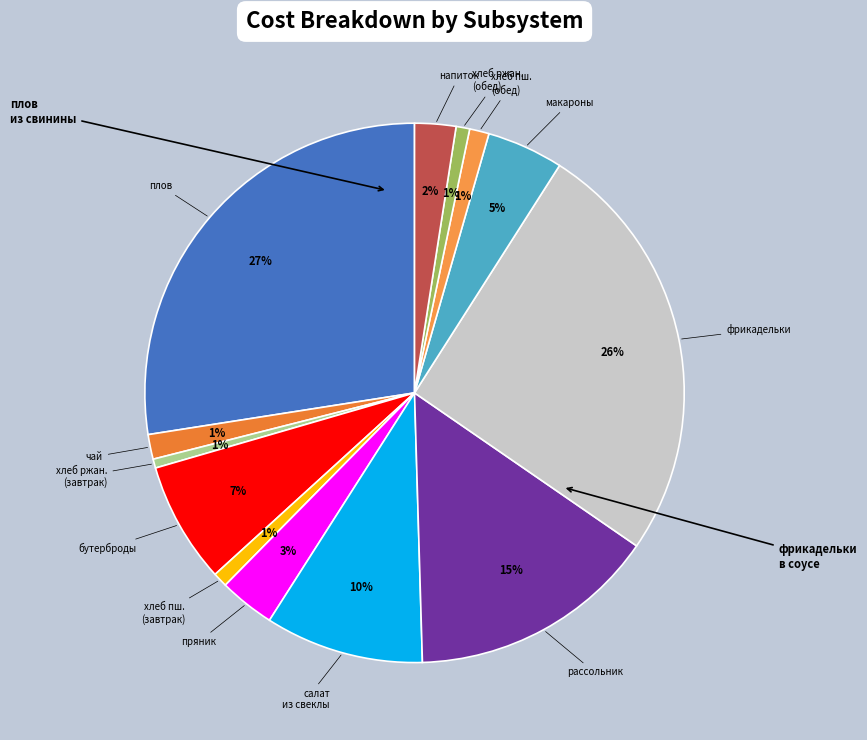

Rank the categories by value from highest to lowest.

плов из свинины, фрикадельки в соусе, рассольник Ленинградский, салат из свеклы с сыром, бутерброды с маслом, макаронные изделия, пряник, напиток из яблок, чай с сахаром, хлеб пшеничный (обед), хлеб пшеничный (завтрак), хлеб ржаной (обед), хлеб ржаной (завтрак)